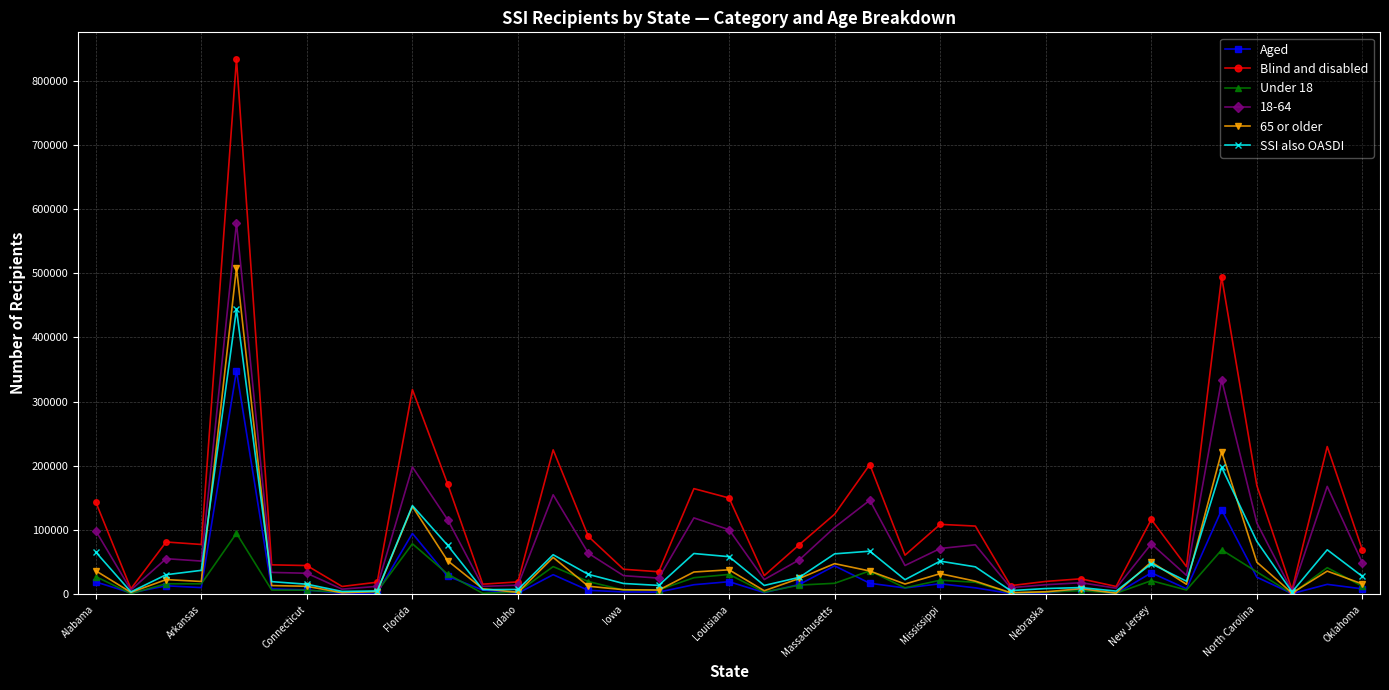

Rank the series by their maximum value, from lowest to highest.

Under 18, Aged, SSI also OASDI, 65 or older, 18-64, Blind and disabled